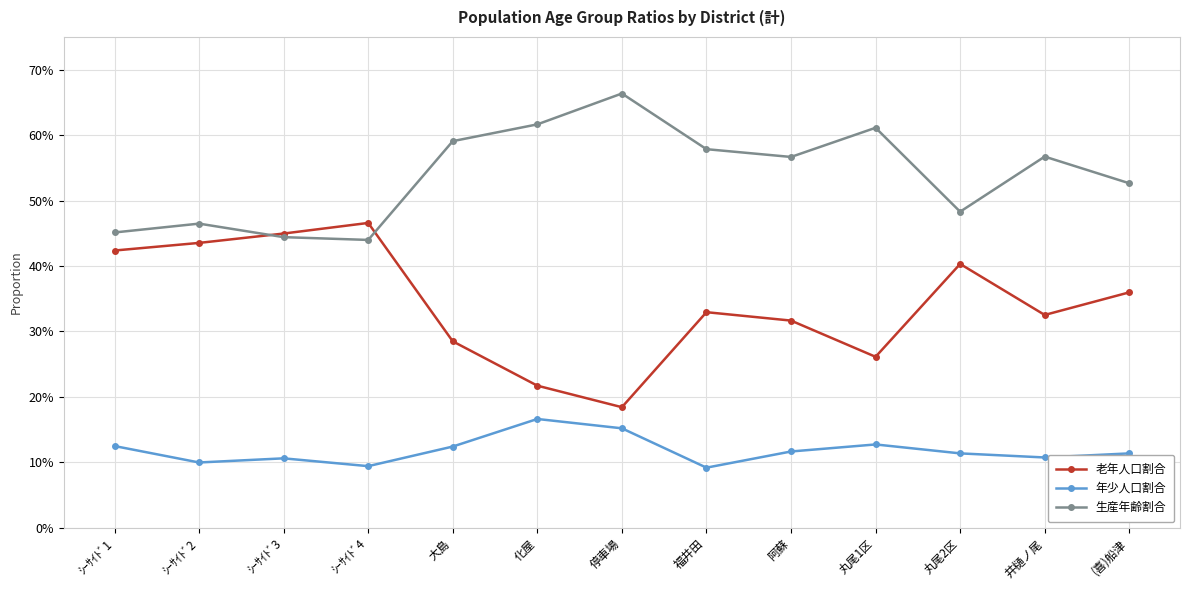

What is the difference between the 生産年齢割合 values at 福井田 and ｼｰｻｲﾄﾞ3?

0.1